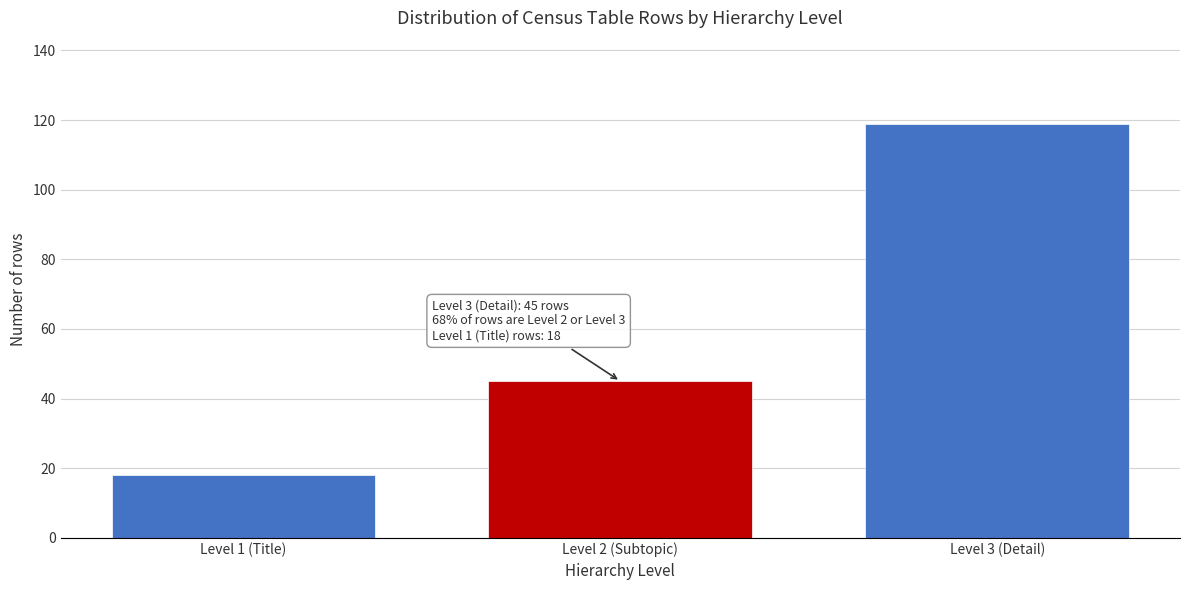

Reading left to right, list all the values displayed in this chart.

18	45	119